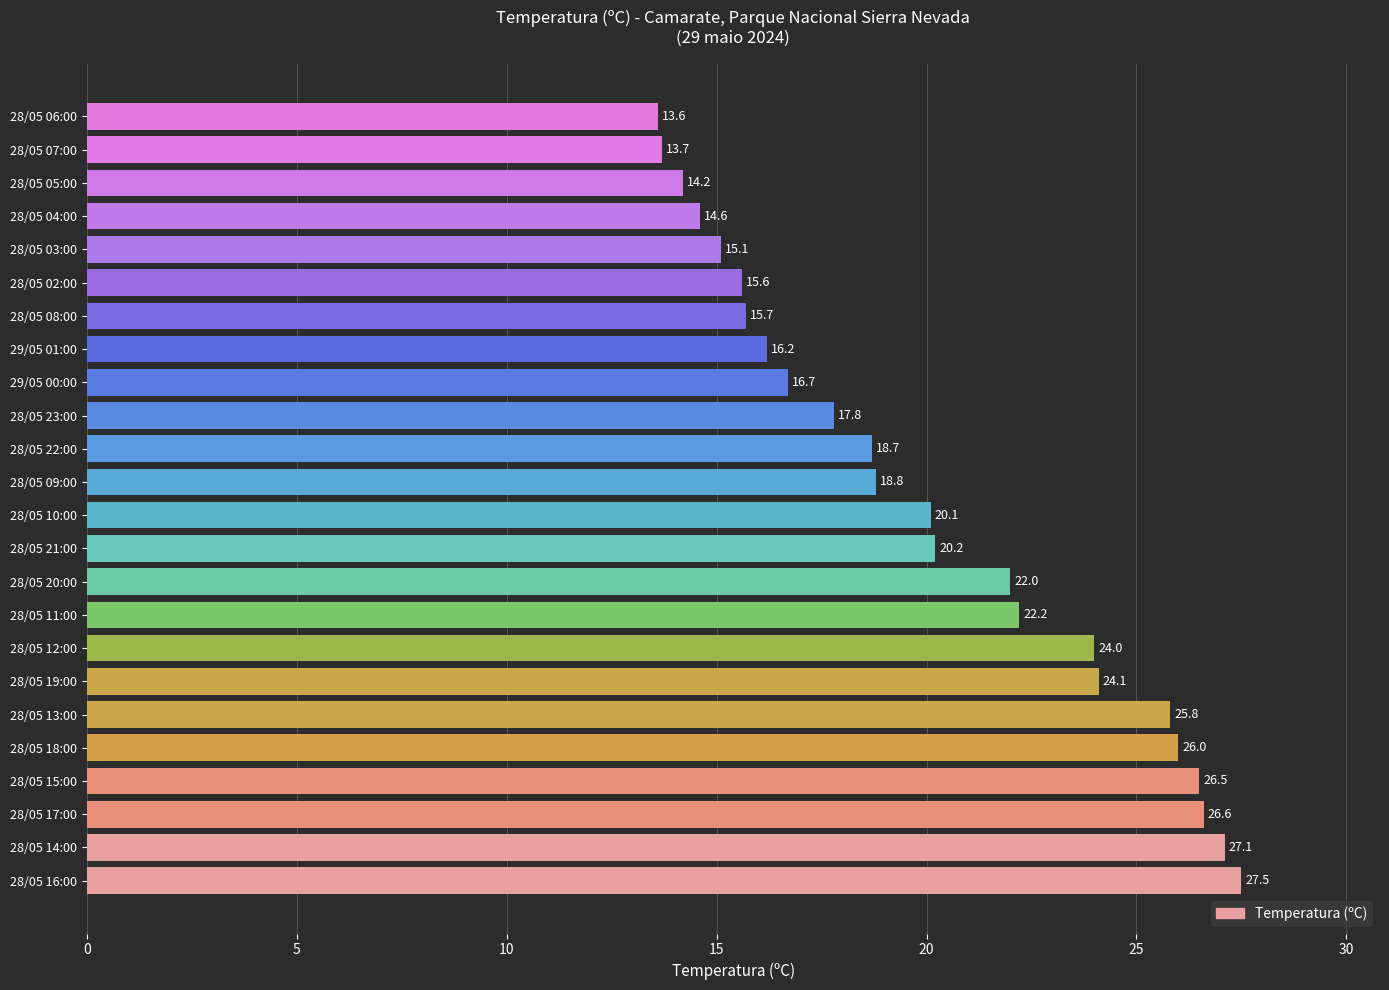

What is the maximum value shown in the chart?

27.5